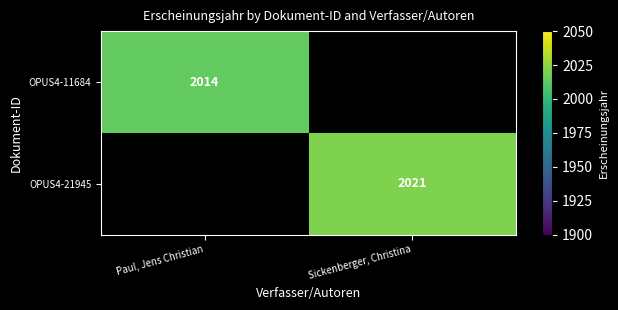

True or false: OPUS4-11684 has a value of 2014 at Paul, Jens Christian.

True